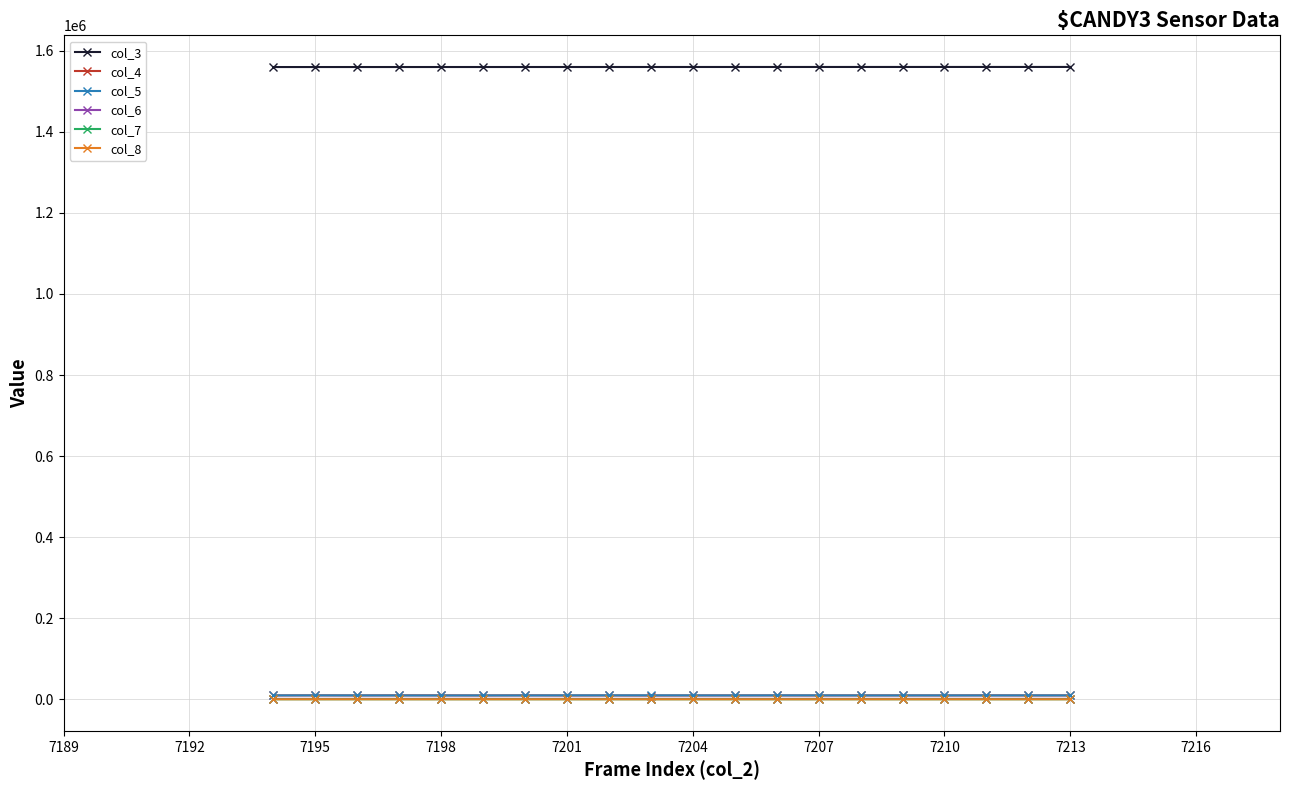

True or false: col_7 and col_3 intersect in this chart.

False